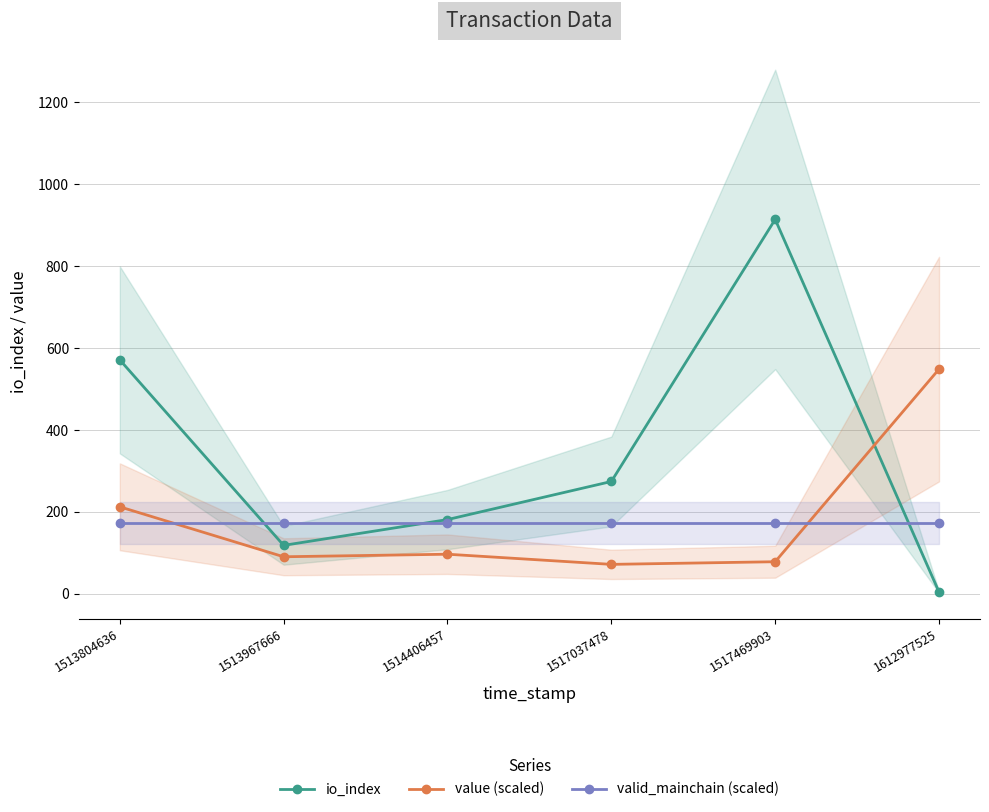

What is the greatest value displayed?

914.0